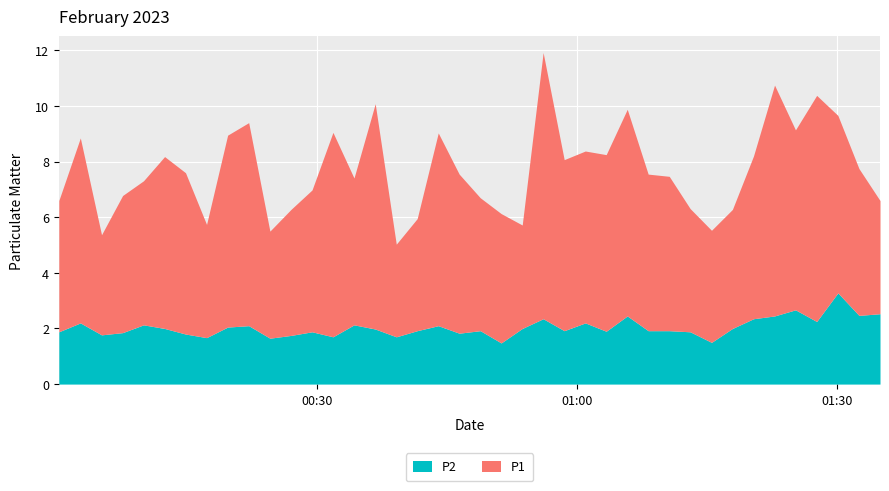

Reading right to left, what are all the values shown in this chart?

P1: 4.1	5.3	6.4	8.1	6.5	8.3	5.8	4.3	4.0	4.4	5.5	5.6	7.4	6.3	6.2	6.2	9.6	3.7	4.7	4.8	5.7	6.9	4.0	3.3	8.1	5.3	7.3	5.1	4.5	3.9	7.3	6.9	4.1	5.8	6.2	5.2	4.9	3.6	6.7	4.7
P2: 2.5	2.5	3.3	2.2	2.7	2.5	2.4	2.0	1.5	1.9	1.9	1.9	2.5	1.9	2.2	1.9	2.4	2.0	1.5	1.9	1.8	2.1	1.9	1.7	2.0	2.1	1.7	1.9	1.8	1.6	2.1	2.0	1.7	1.8	2.0	2.1	1.9	1.8	2.2	1.9